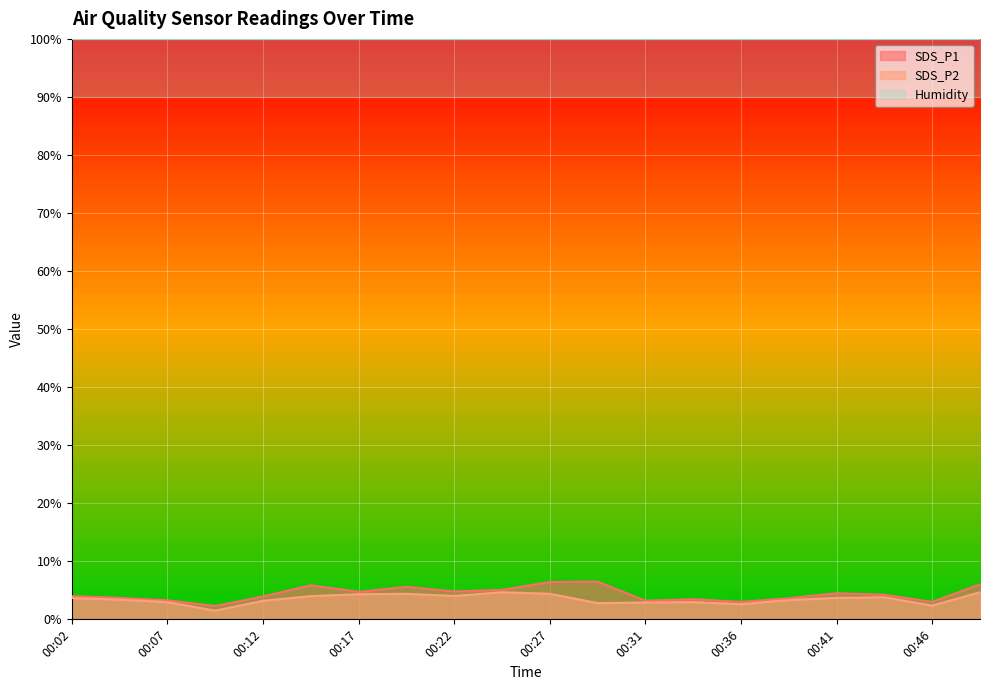

Rank the series by their average value, from lowest to highest.

SDS_P2, SDS_P1